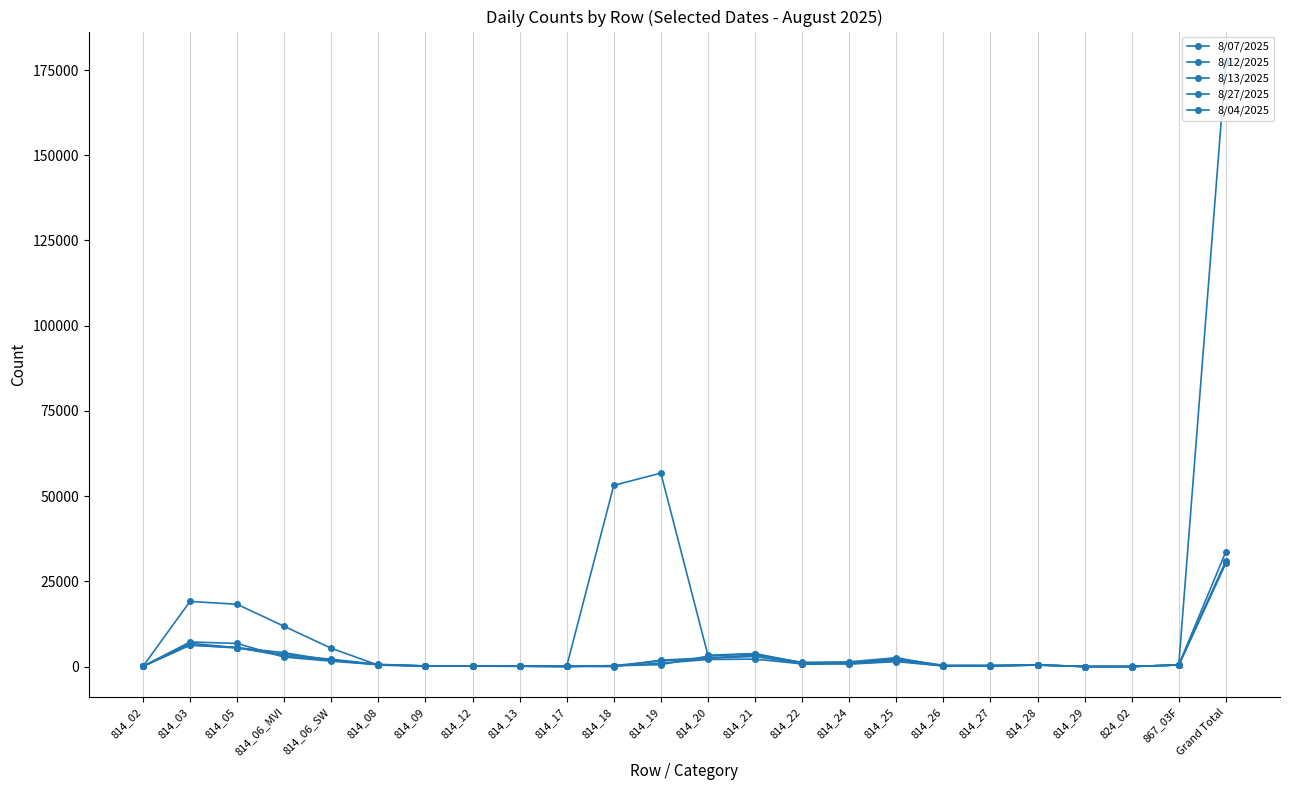

The 8/07/2025 series shows 5571 at 814_05. True or false?

True